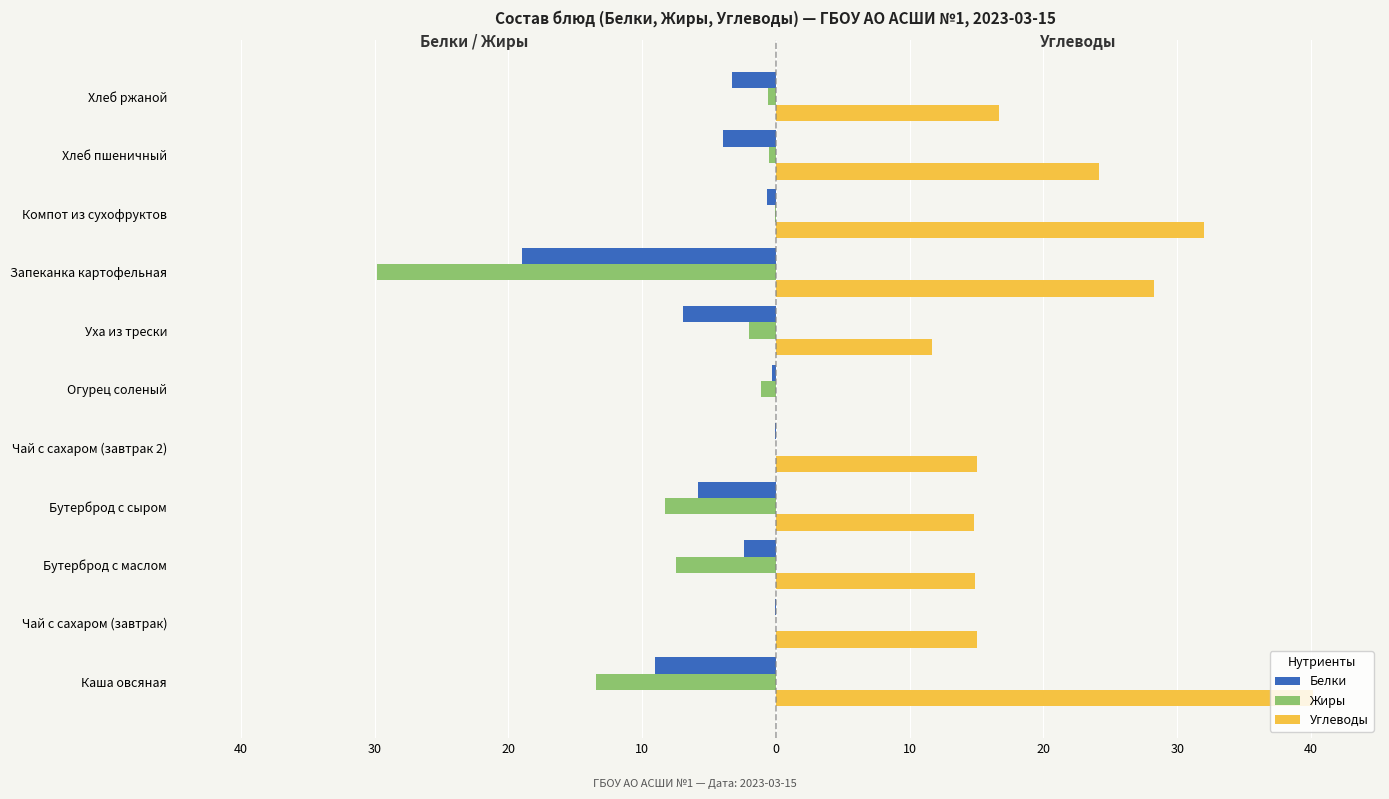

What are all the series names shown in the legend?

Белки, Жиры, Углеводы